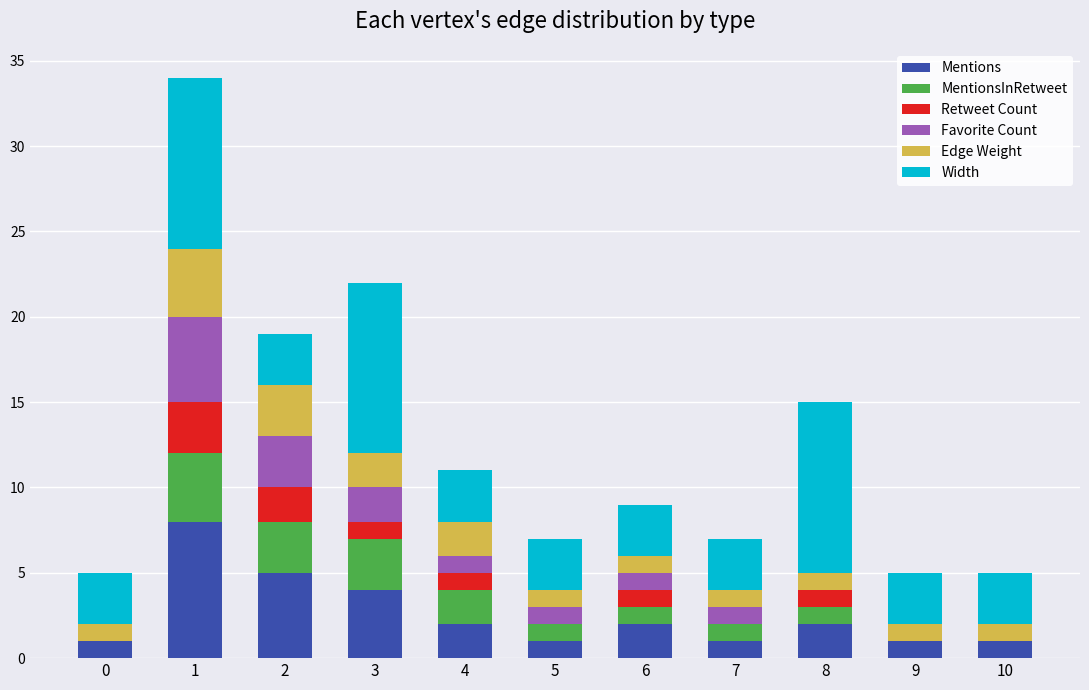

The value of Mentions at 1 is 4. True or false?

False